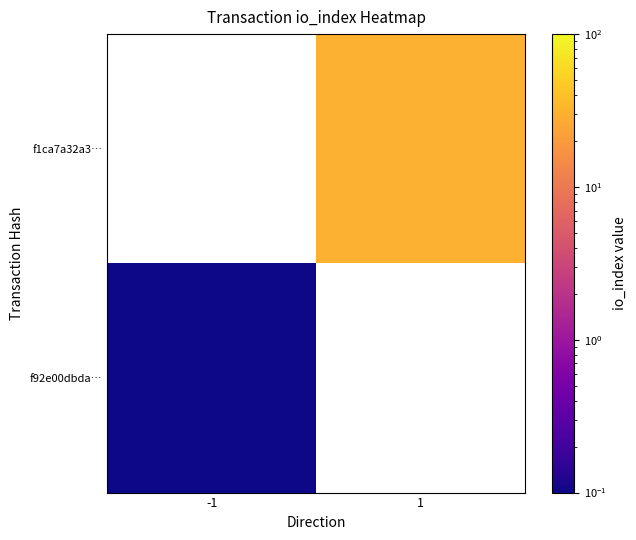

What is the smallest value displayed?

0.1